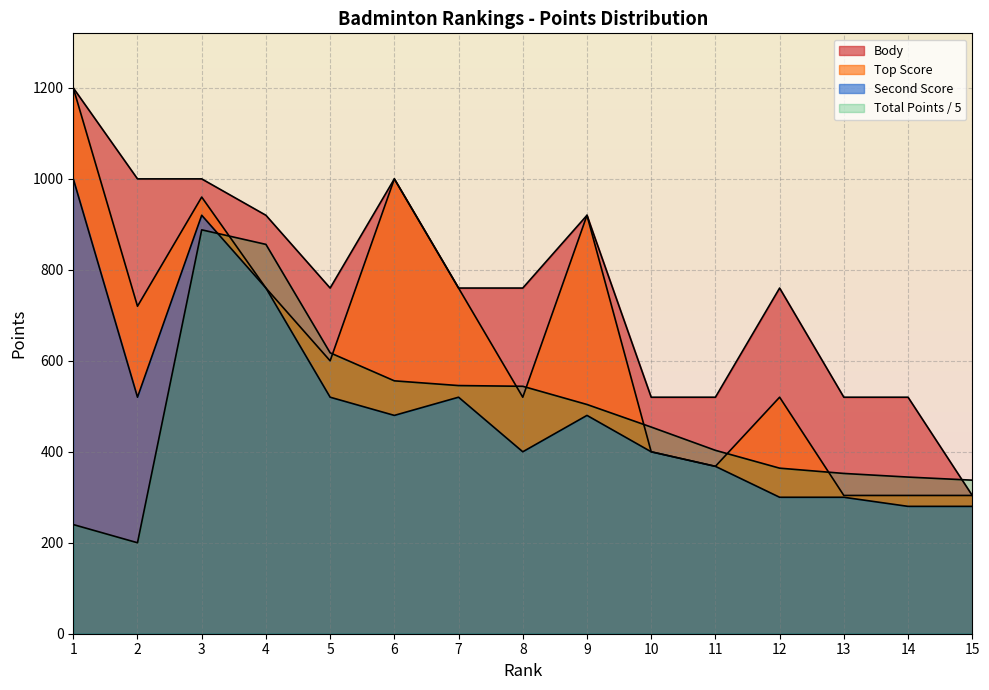

What is the difference between the second highest and second lowest values in the Body series?

480.0